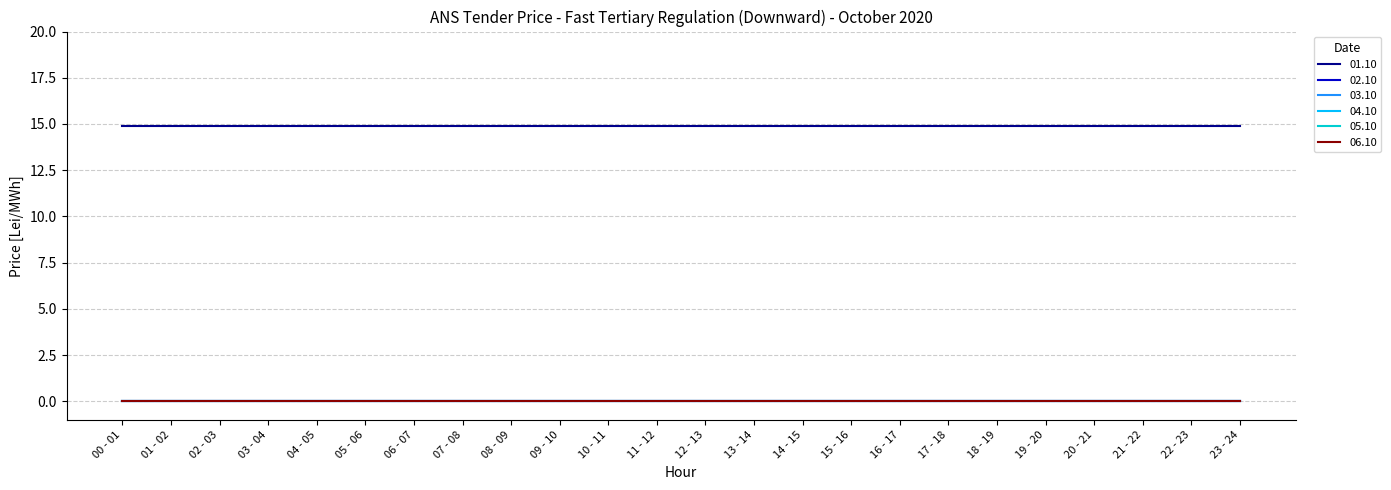

At how many categories does at least one series exceed 9?

24